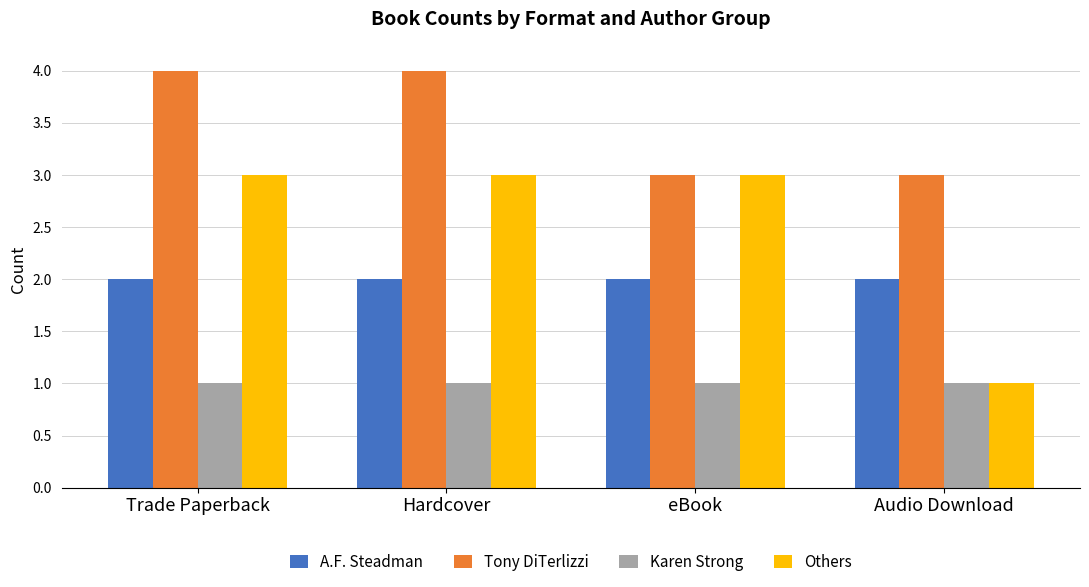

What is the sum of the Karen Strong values at Audio Download and Trade Paperback?

2